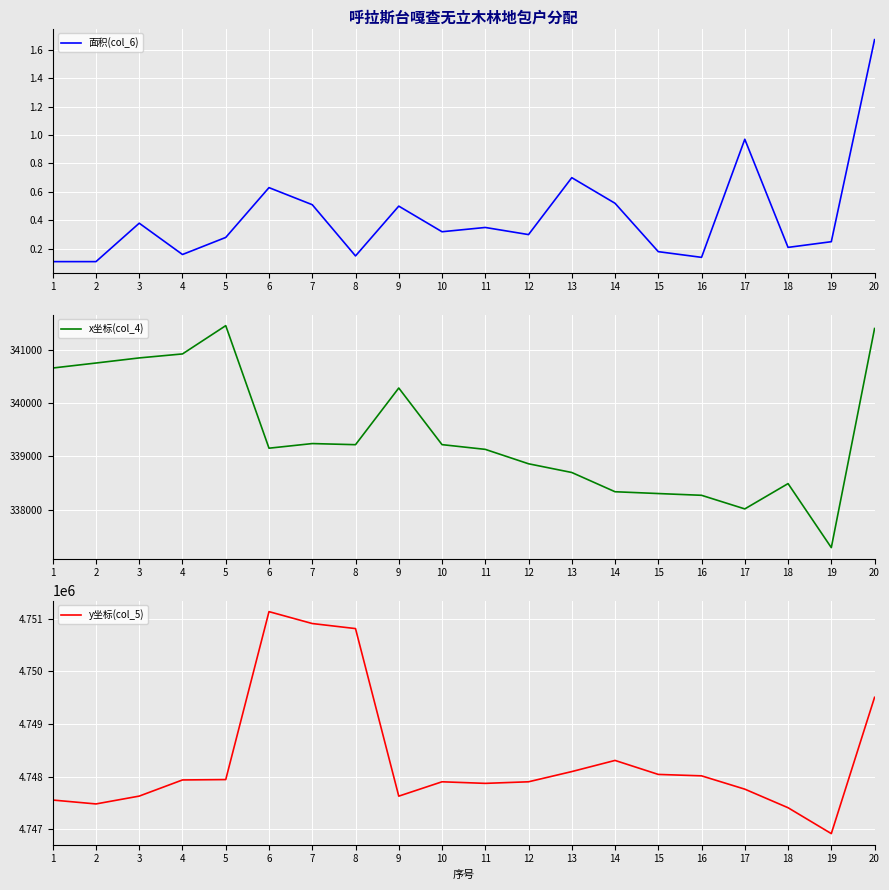

At which label does y坐标(col_5) first exceed 4747936?

5